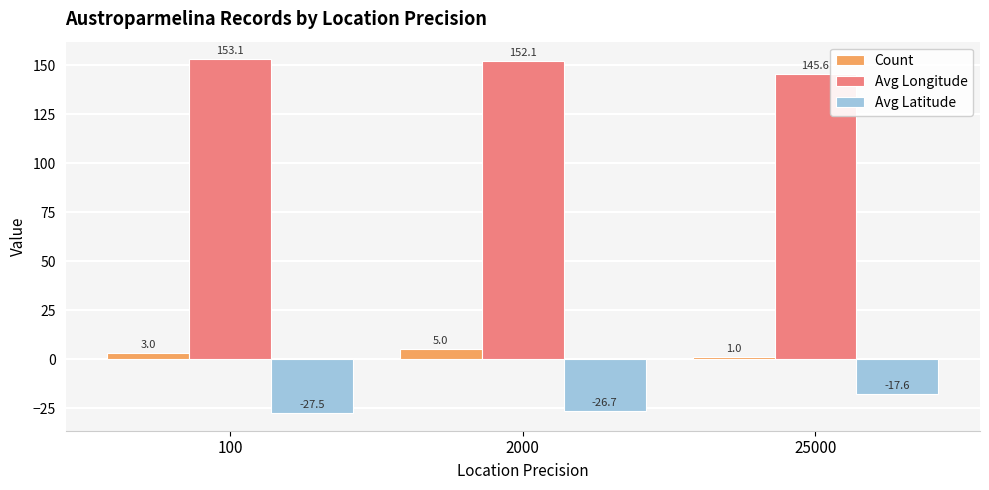

Reading left to right, list all the values displayed in this chart.

Count: 100=3.0	2000=5.0	25000=1.0
Avg Longitude: 100=153.1	2000=152.1	25000=145.6
Avg Latitude: 100=-27.5	2000=-26.7	25000=-17.6